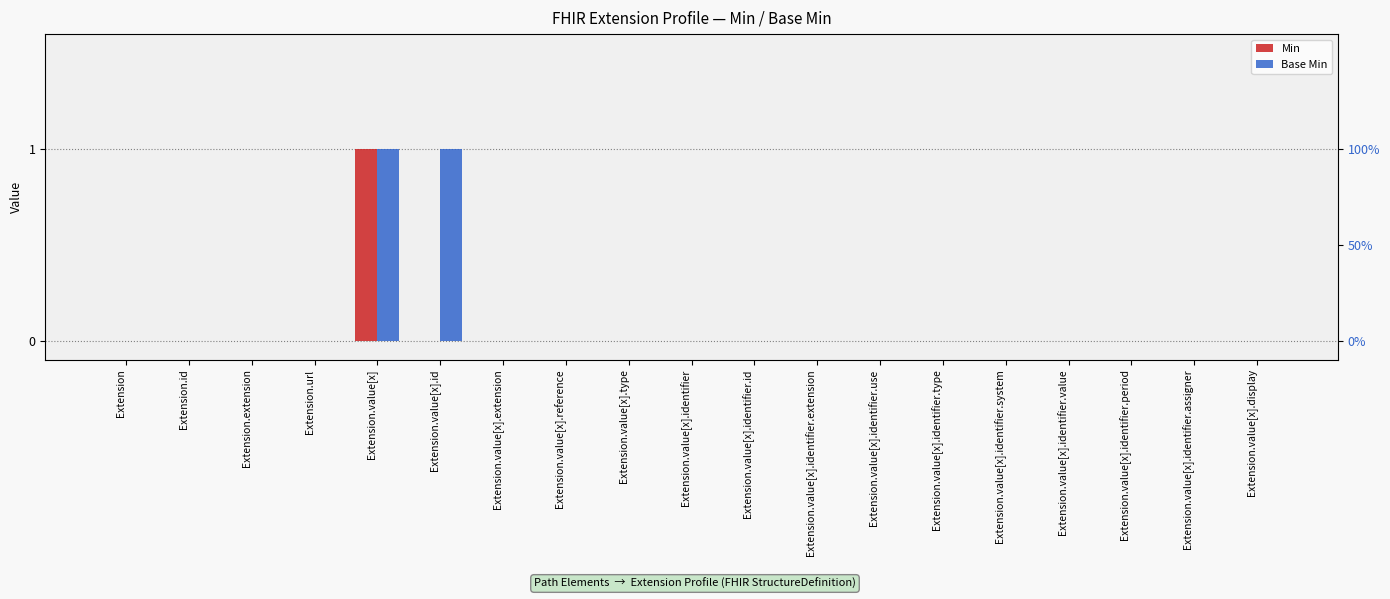

Which series has the widest spread of values?

Min